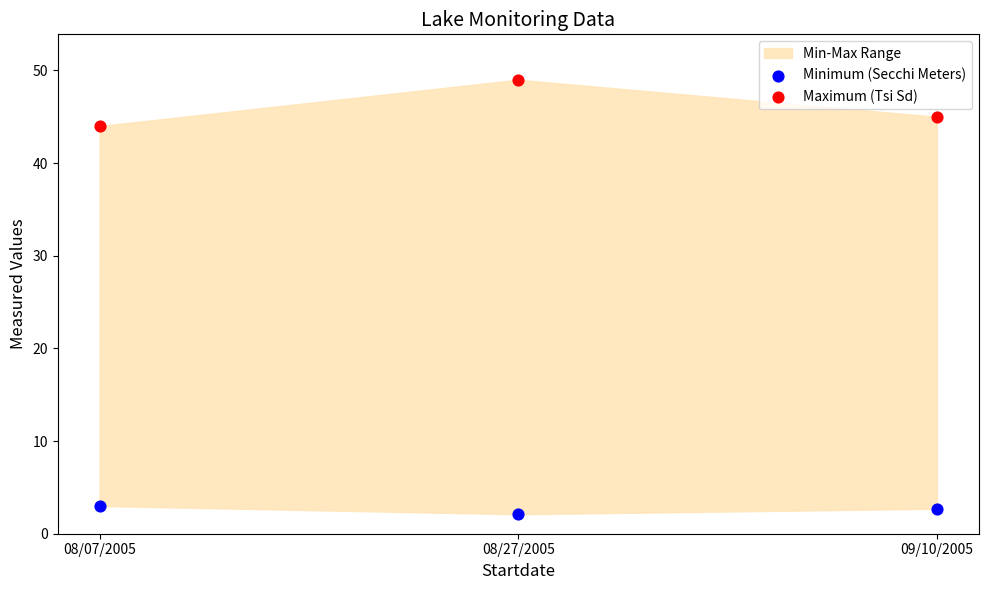

In the Maximum (Tsi Sd) series, what Y value is closest to 46?

45.0